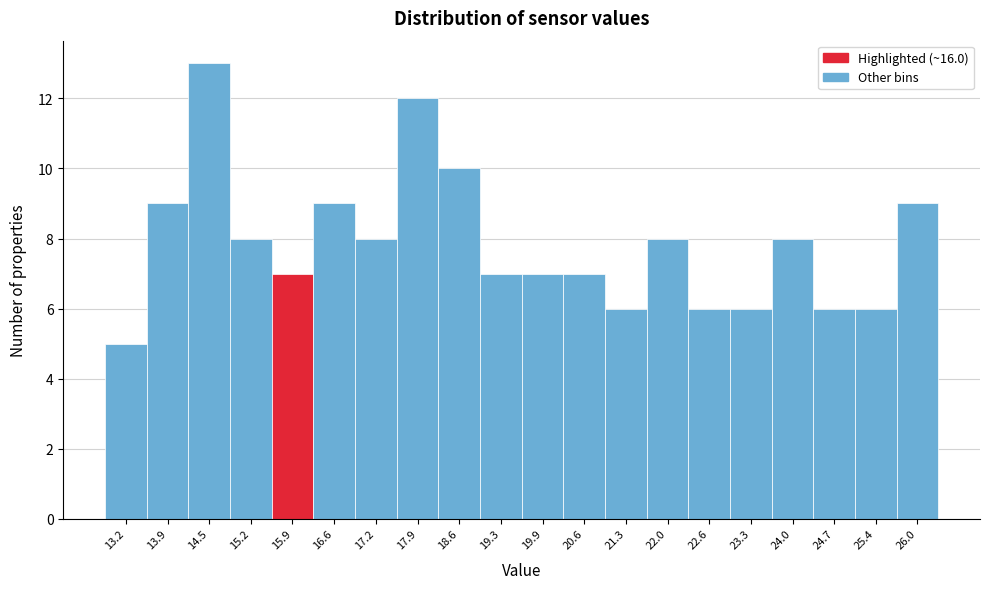

Reading left to right, list all the values displayed in this chart.

5	9	13	8	7	9	8	12	10	7	7	7	6	8	6	6	8	6	6	9